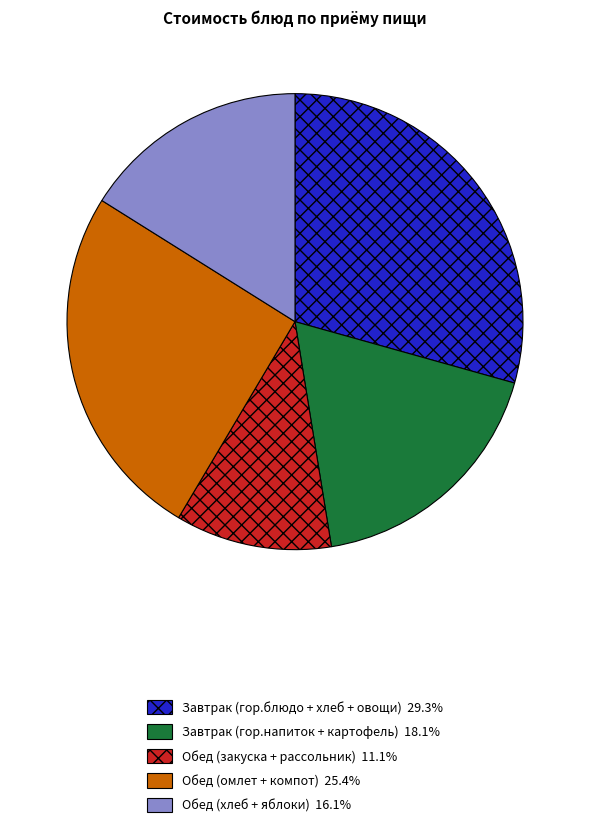

Is there any slice that represents more than half of the pie?

No